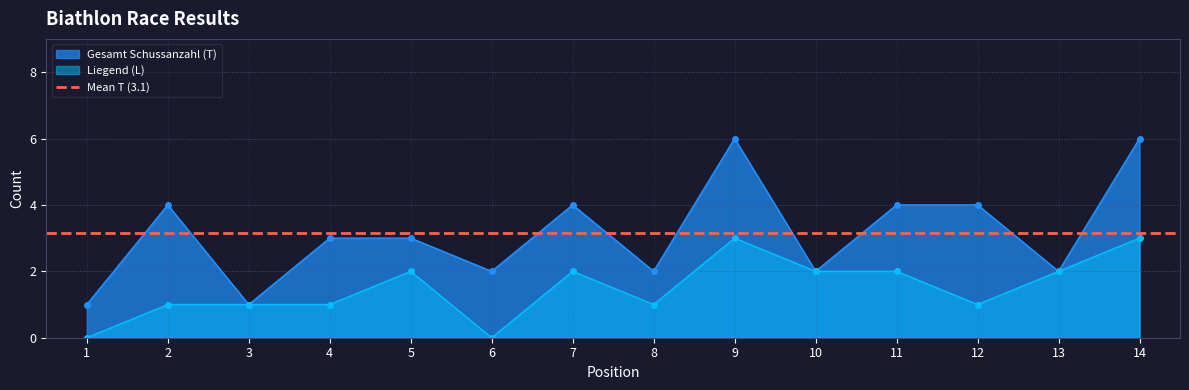

What is the difference between the maximum and second lowest values in the Gesamt Schussanzahl (T) series?

5